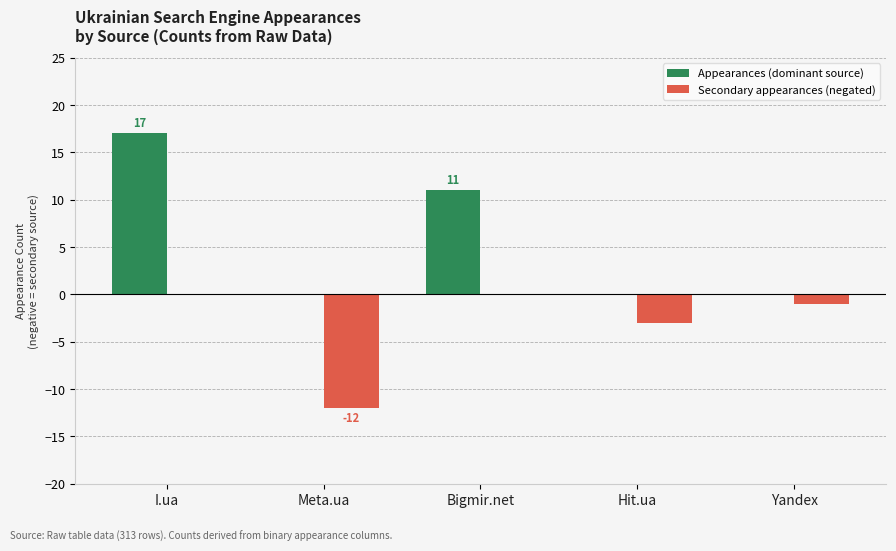

Which series changed the most between Hit.ua and Yandex?

Secondary appearances (negated)